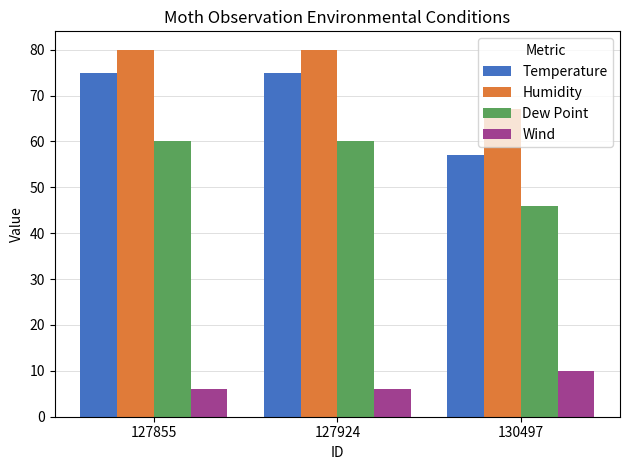

Which series has the largest range (max minus min)?

Temperature